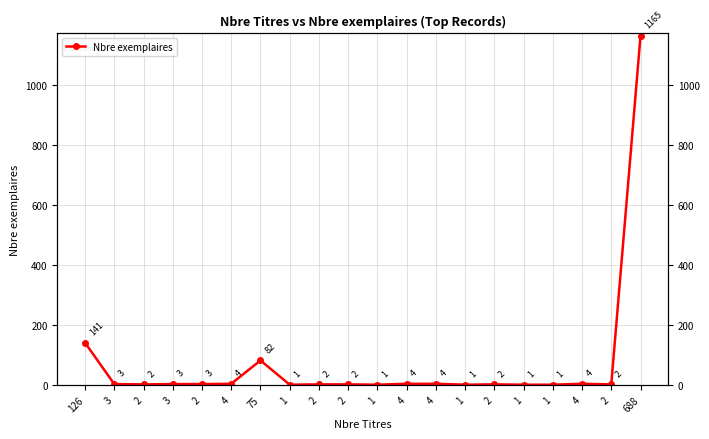

Rank the categories by value from highest to lowest.

688, 126, 75, 4, 4, 4, 4, 3, 3, 2, 2, 2, 2, 2, 2, 1, 1, 1, 1, 1